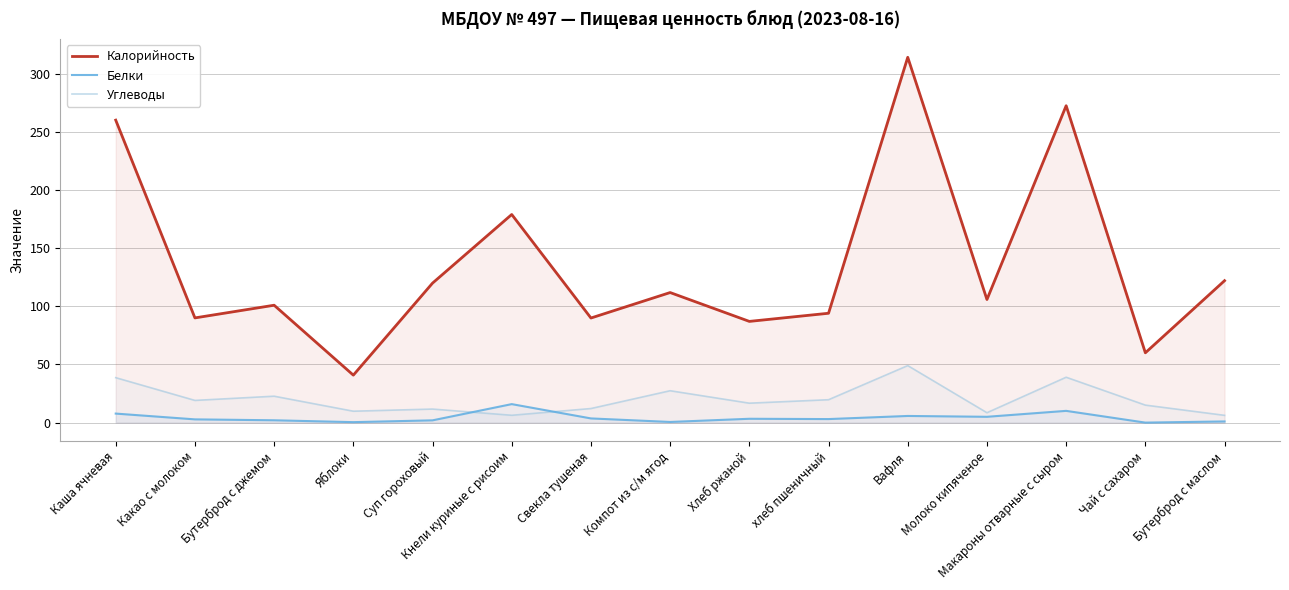

Which series has the largest total across all categories?

Калорийность